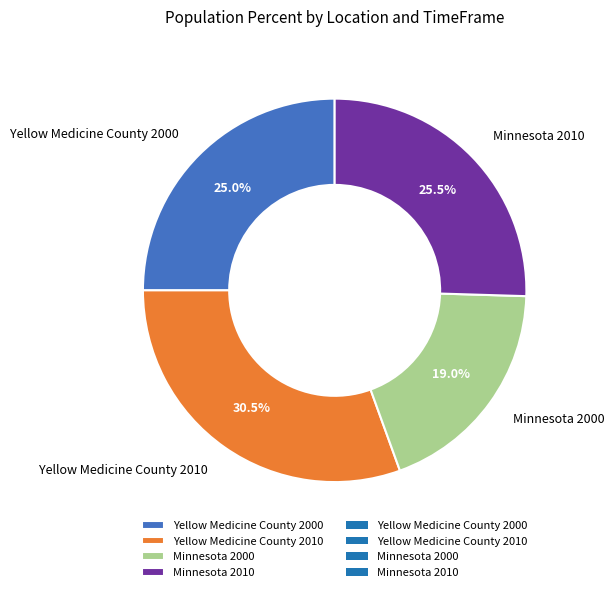

Does Minnesota 2010 account for over 50% of the chart?

No